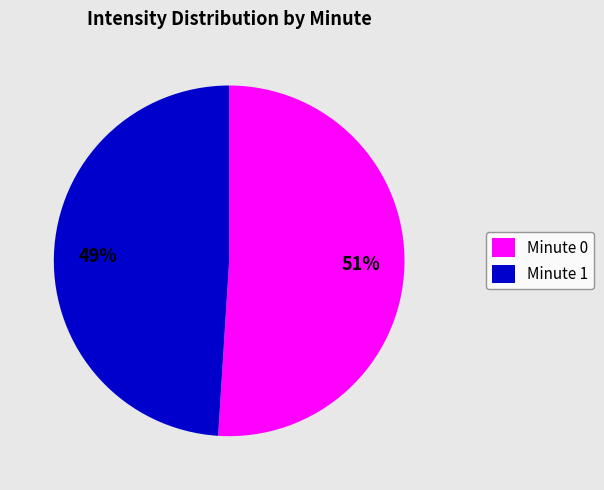

Which slice is the smallest?

Minute 1